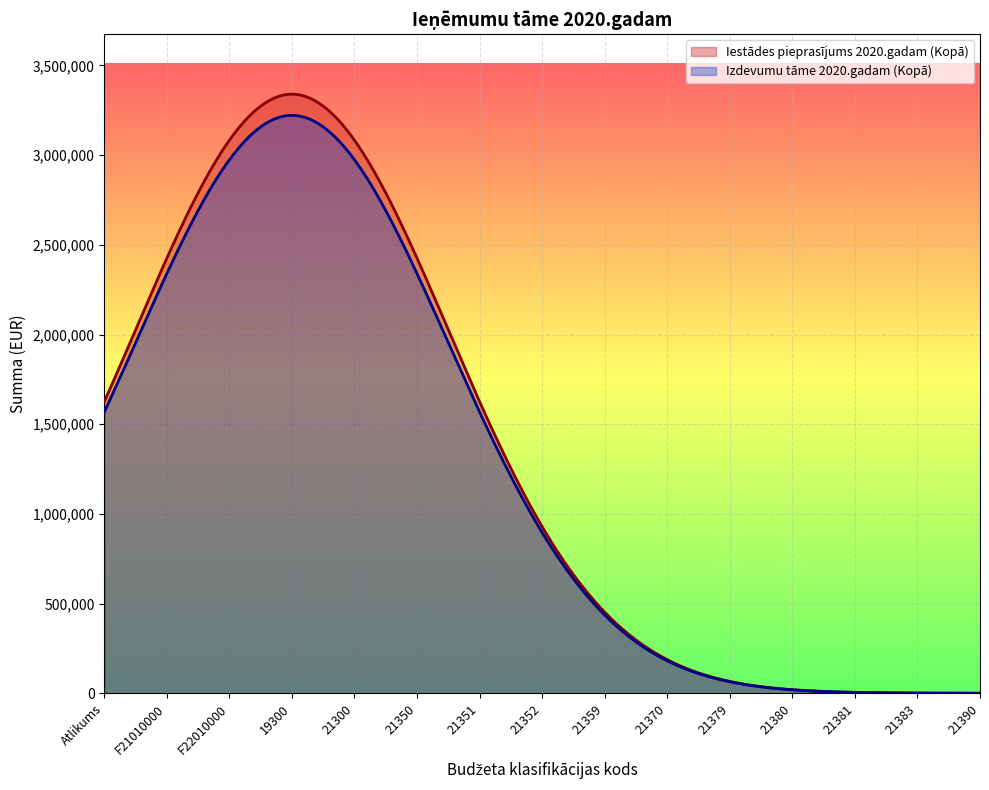

Which series has the largest total across all categories?

Iestādes pieprasījums 2020.gadam (Kopā)